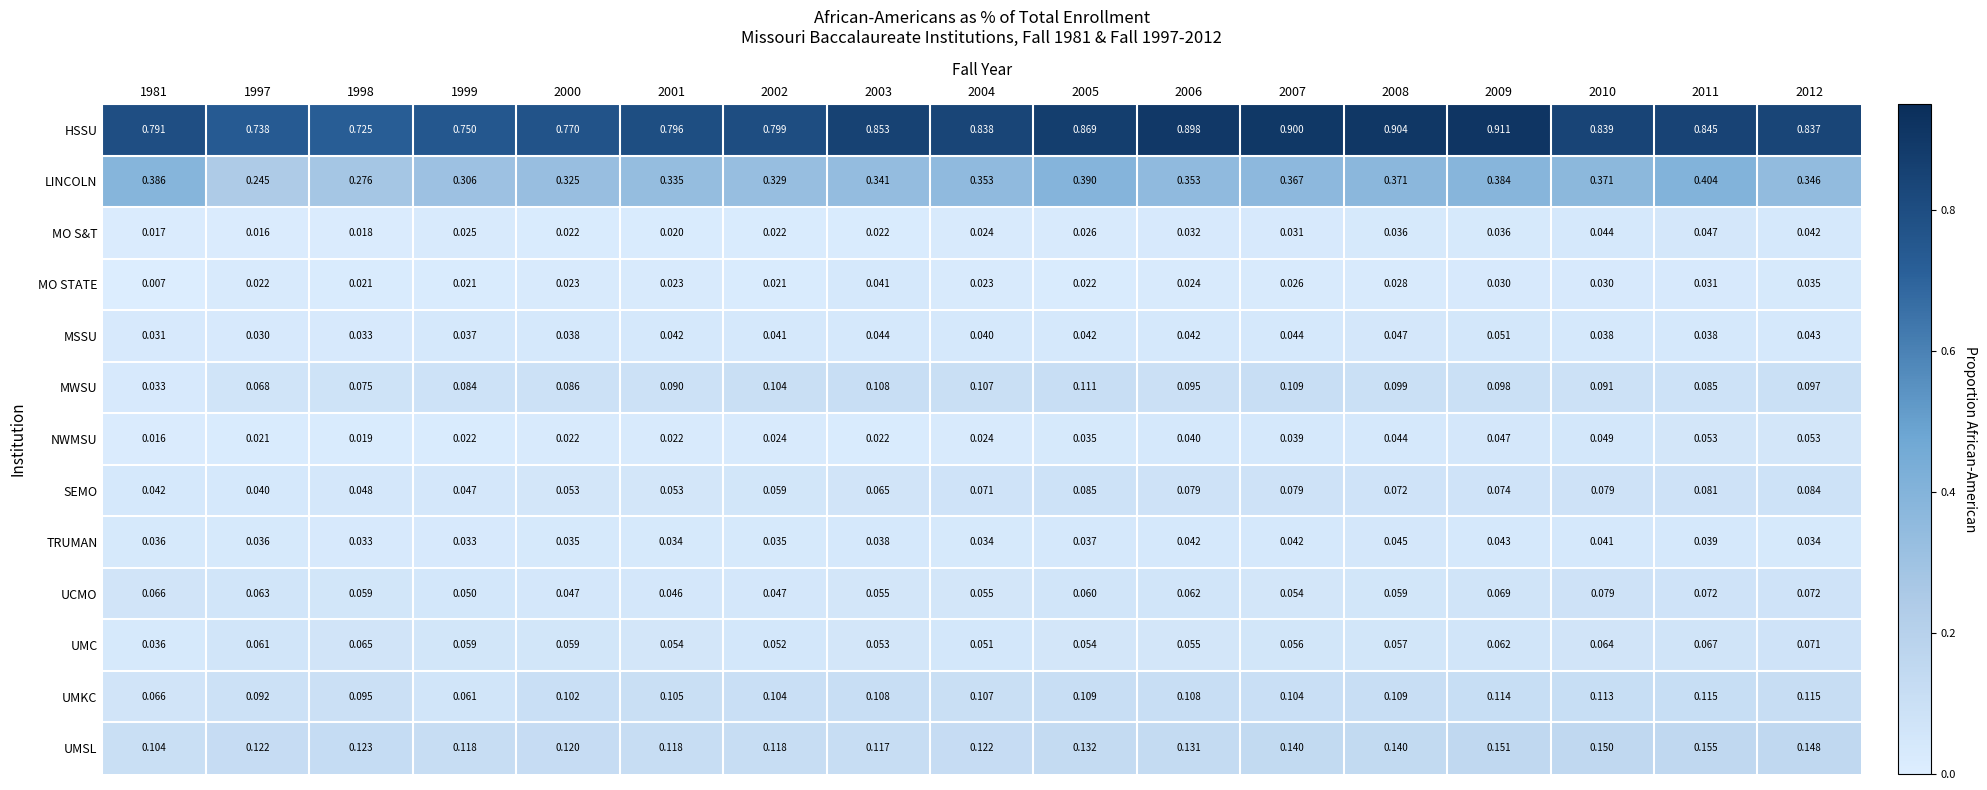

What is the total value across all series at 2002?

1.8